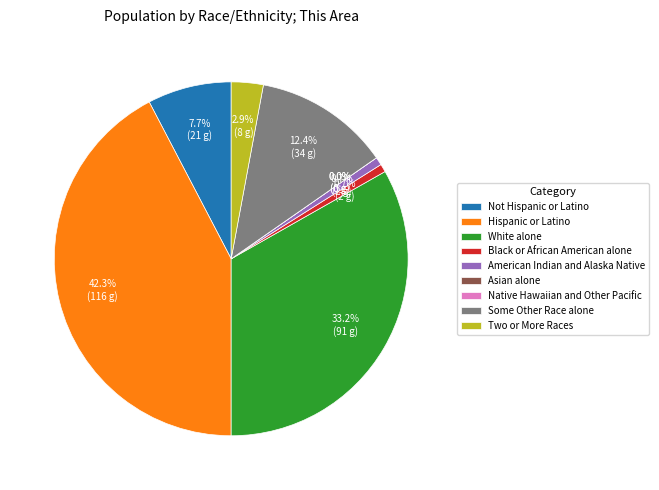

Rank the categories by value from highest to lowest.

Hispanic or Latino, White alone, Some Other Race alone, Not Hispanic or Latino, Two or More Races, Black or African American alone, American Indian and Alaska Native, Asian alone, Native Hawaiian and Other Pacific